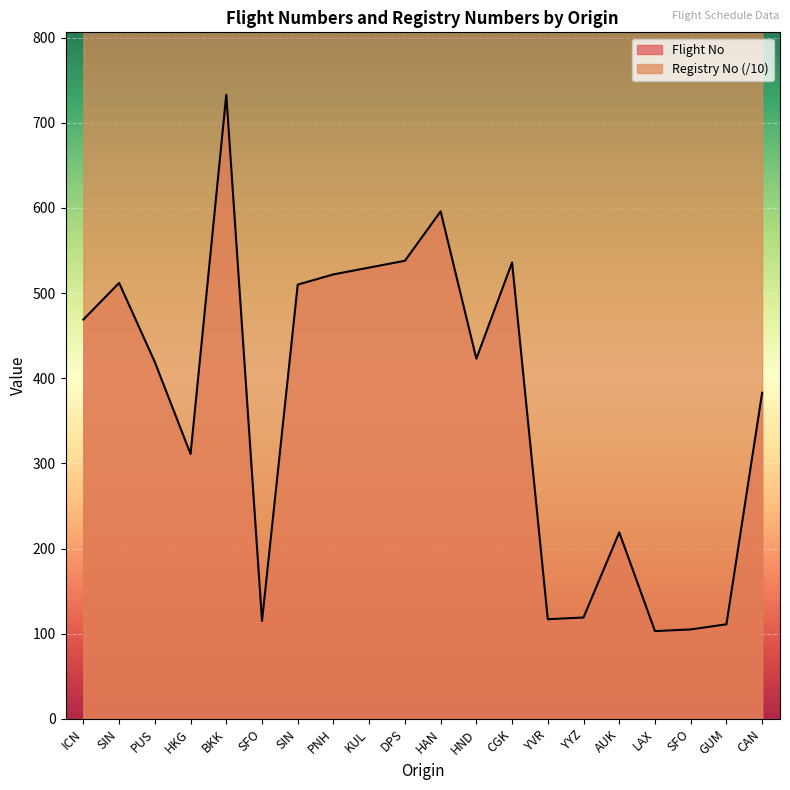

What is the label of the 14th point from the left?

YVR